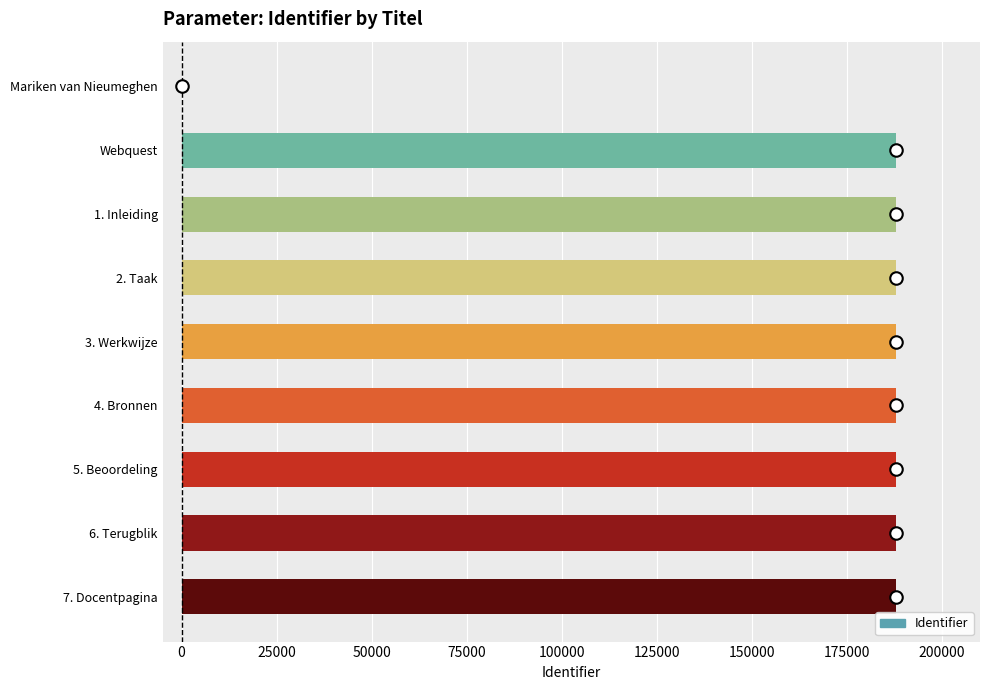

What is the sum of all values?

1503947